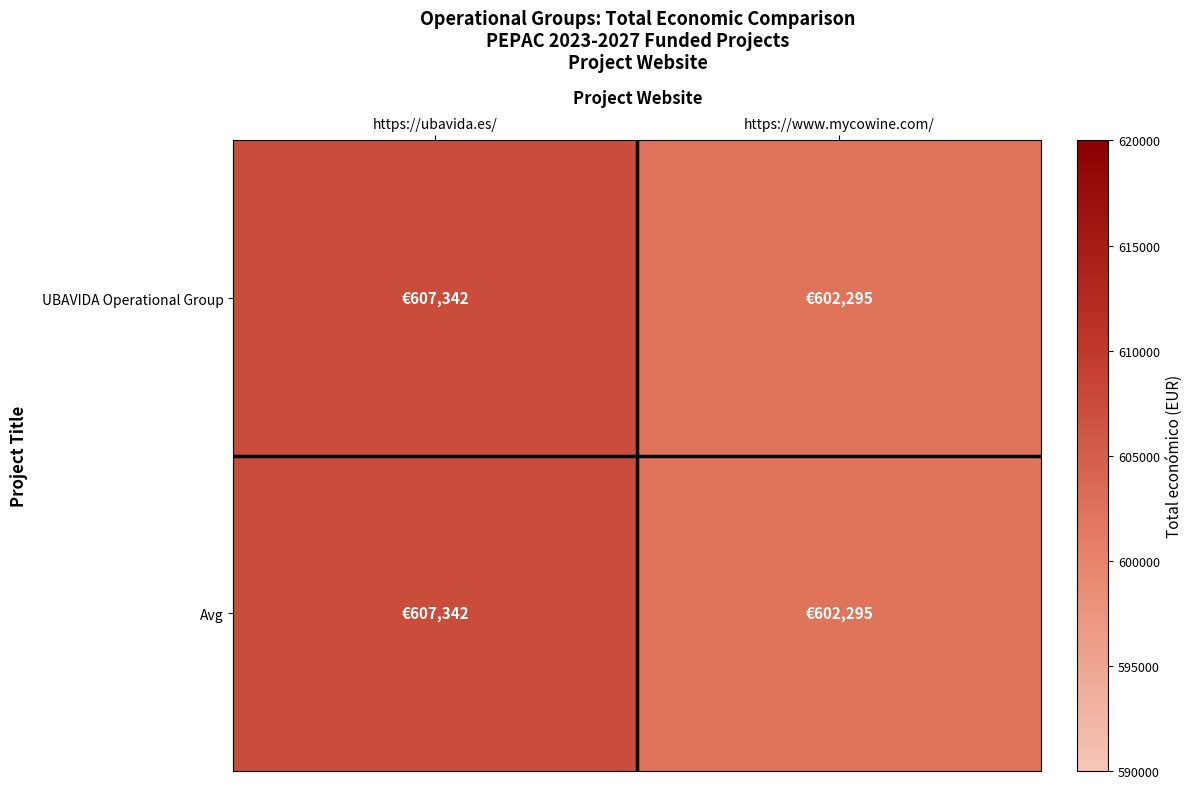

At which category is the sum across all series the highest?

https://ubavida.es/